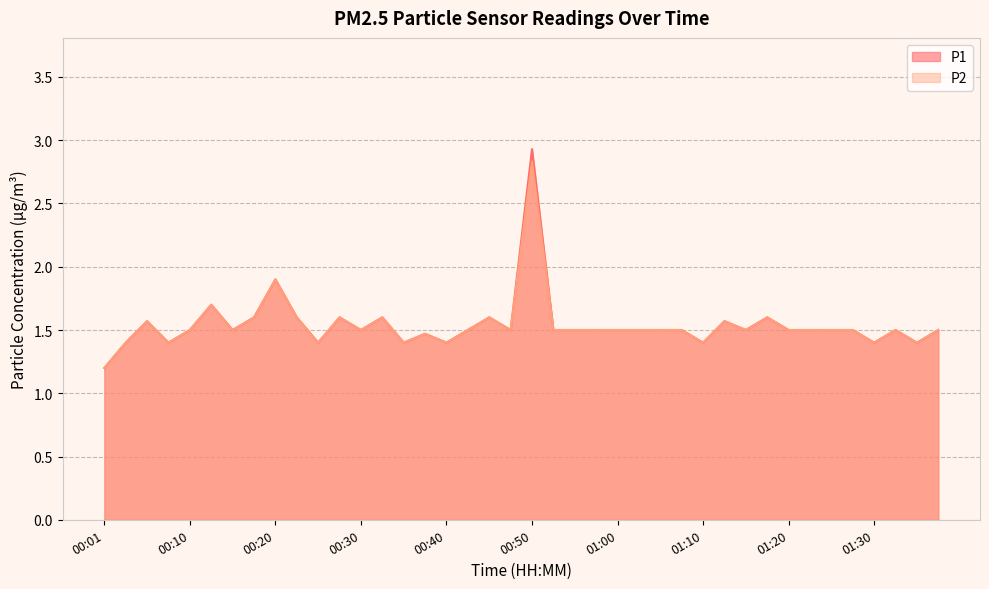

List the labels in order of P1 value, smallest first.

00:01, 00:03, 00:08, 00:25, 00:35, 00:40, 01:10, 01:30, 01:34, 00:38, 00:10, 00:15, 00:30, 00:43, 00:48, 00:52, 00:55, 00:57, 01:00, 01:02, 01:05, 01:07, 01:15, 01:20, 01:22, 01:25, 01:27, 01:32, 01:37, 00:05, 01:12, 00:18, 00:23, 00:28, 00:33, 00:45, 01:17, 00:13, 00:20, 00:50